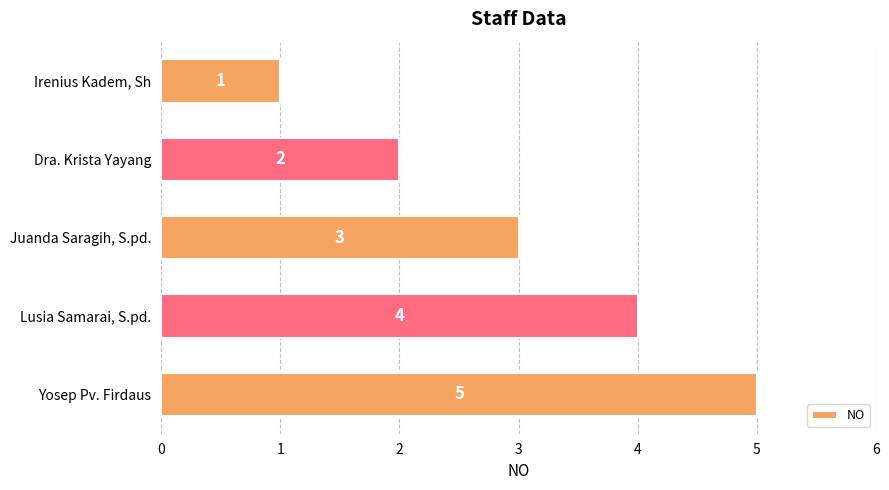

Where is the data nearest to the value 3?

Juanda Saragih, S.pd.